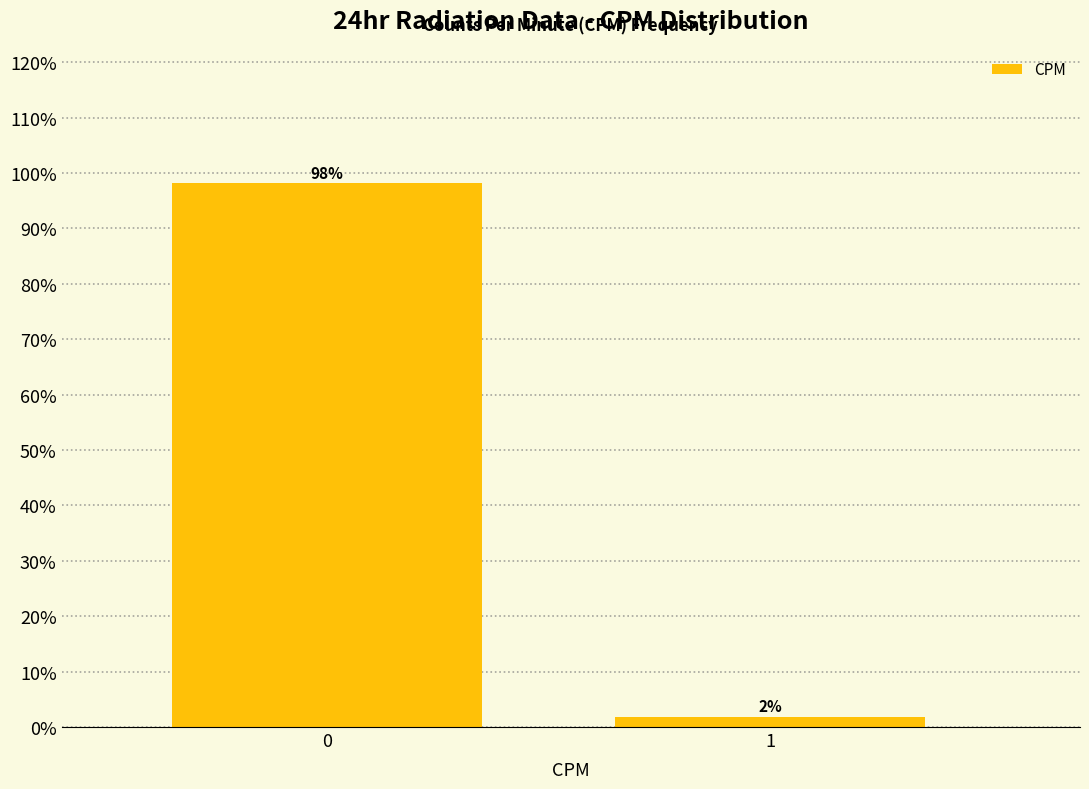

Is it true that the value at 0 is 98.1?

True